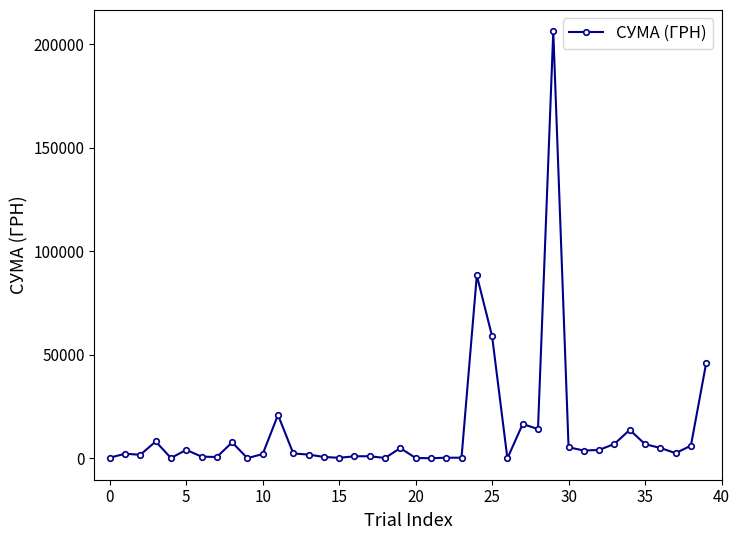

What is the value of the 9th point from the left?

7751.7